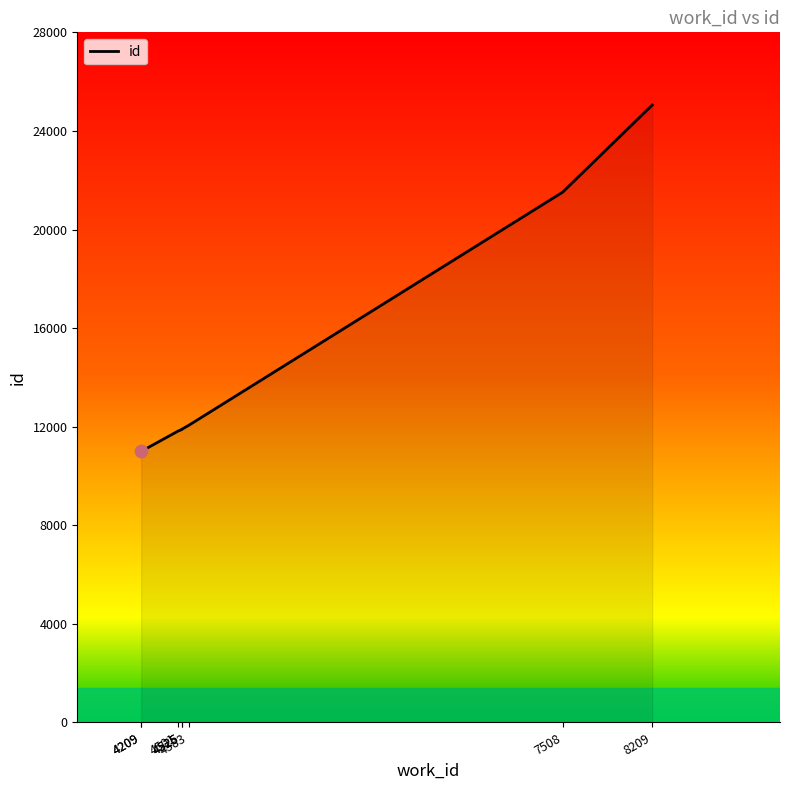

What is the ratio of the value at 4525 to the value at 4209?

1.1